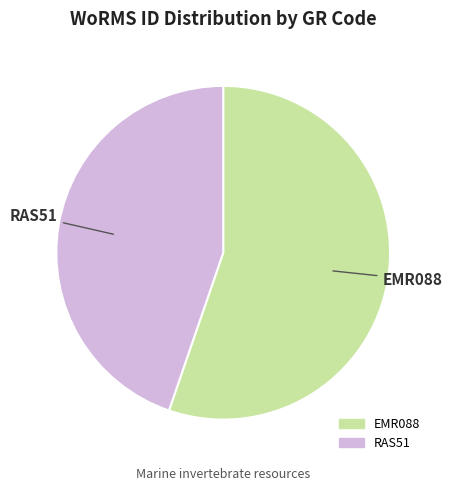

Do RAS51 and EMR088 together represent more than half of the pie?

Yes